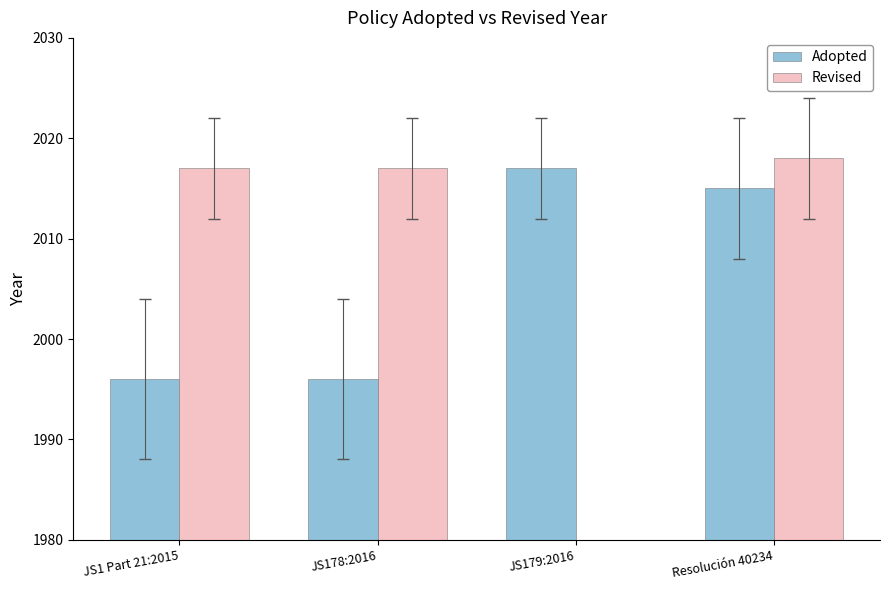

What is the label of the 3rd bar from the left?

JS179:2016